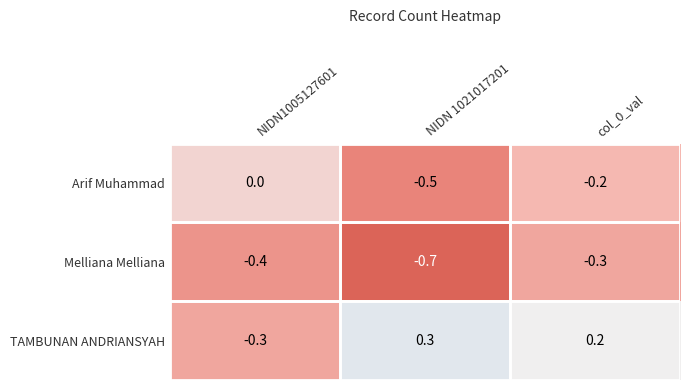

What is the lowest value of the Melliana Melliana series?

-0.7